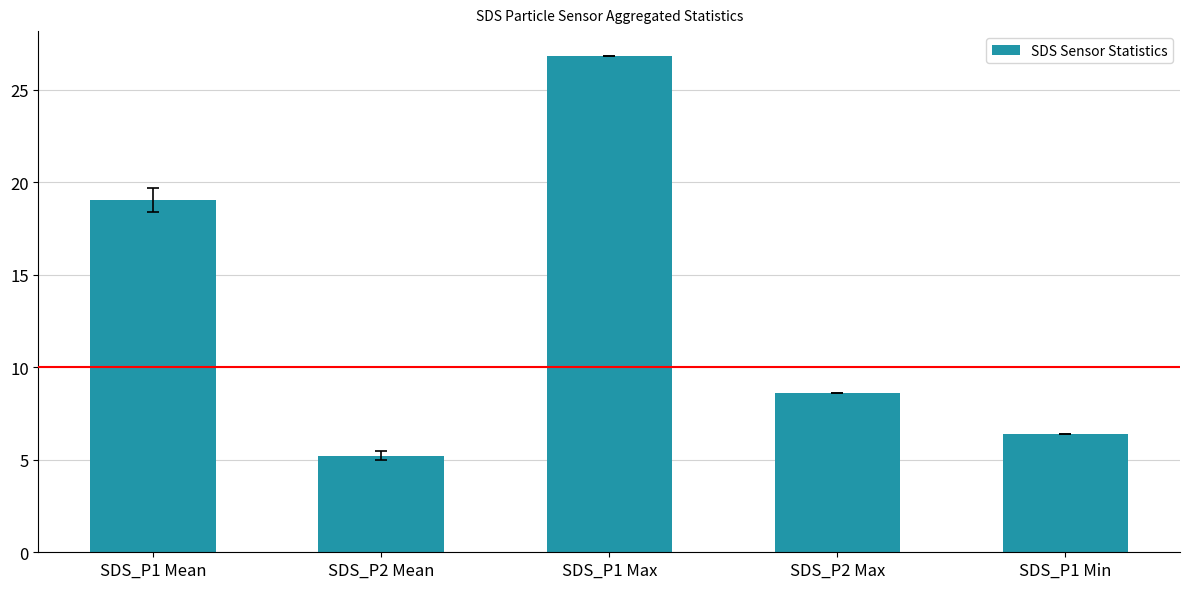

Reading left to right, what are all the values shown in this chart?

SDS_P1 Mean=19.0	SDS_P2 Mean=5.2	SDS_P1 Max=26.8	SDS_P2 Max=8.6	SDS_P1 Min=6.4